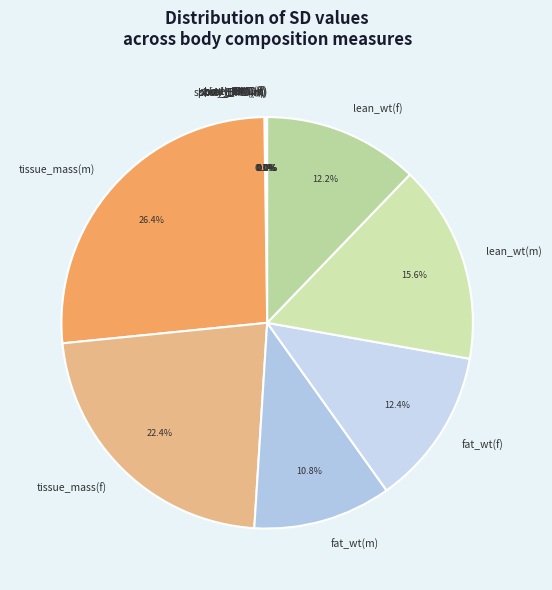

To the nearest percent, what percentage of the pie is fat_wt(m)?

11%